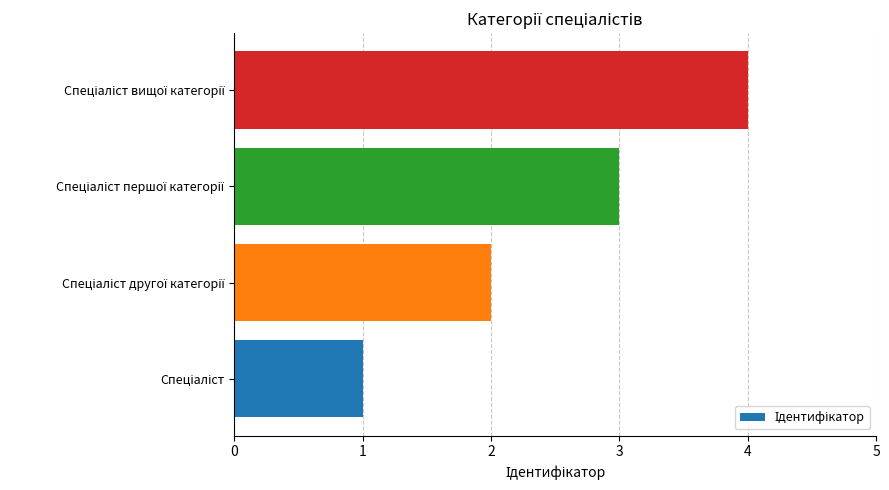

What is the maximum value shown in the chart?

4